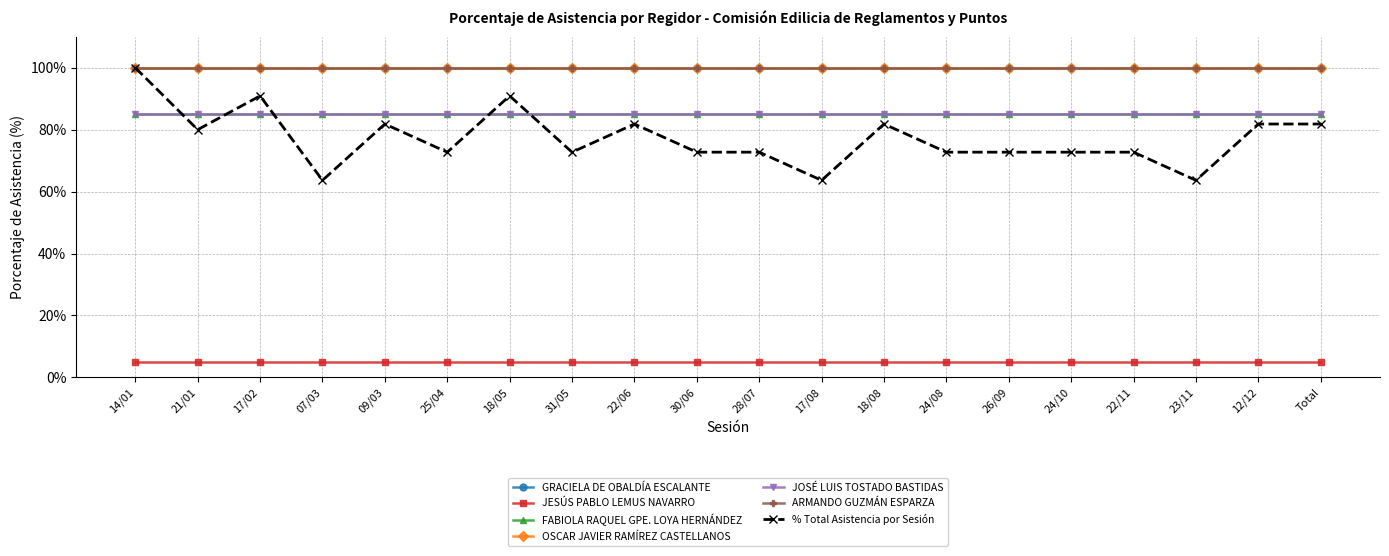

What value does the OSCAR JAVIER RAMÍREZ CASTELLANOS series have at 12/12?

100